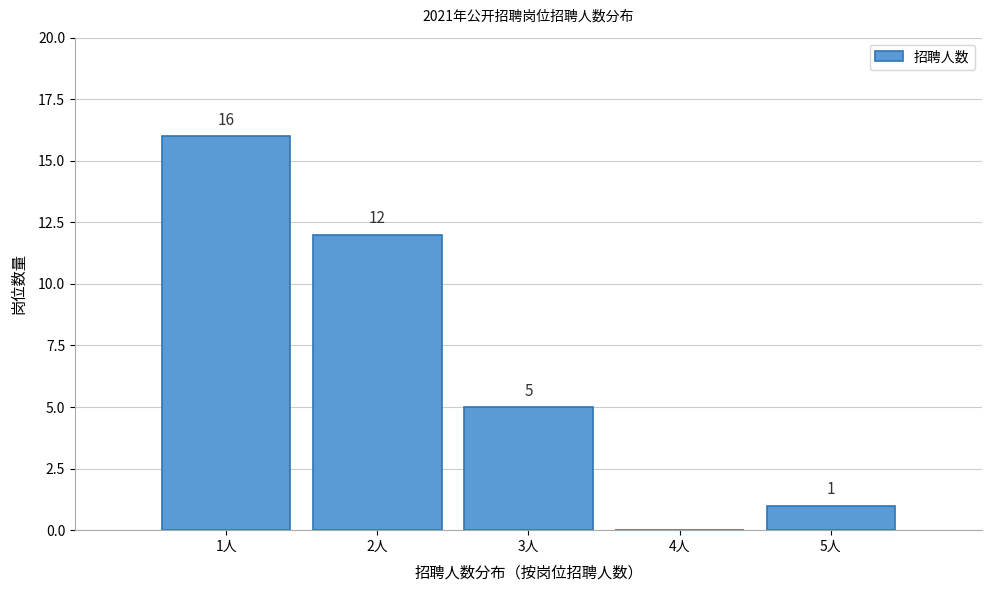

Which range on the x-axis has the tallest bar?

0.5 to 1.5